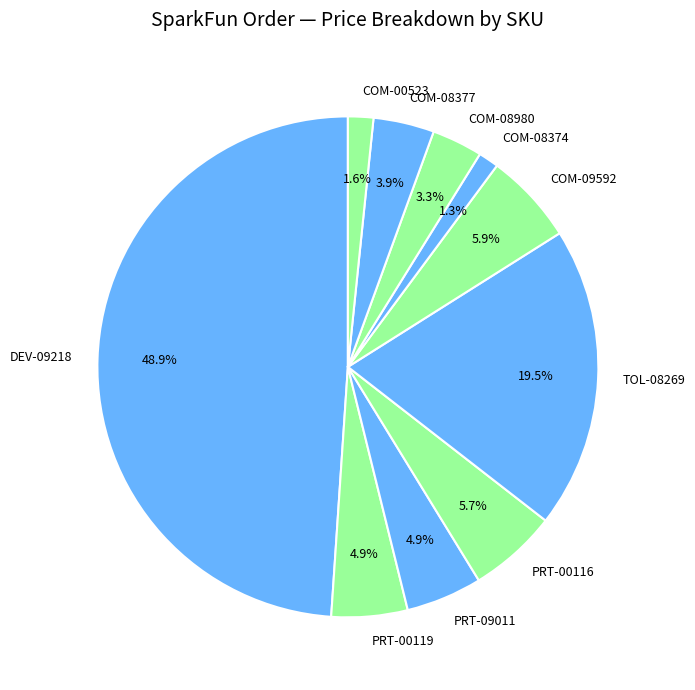

Is it true that PRT-00116 is 6% of the pie?

True